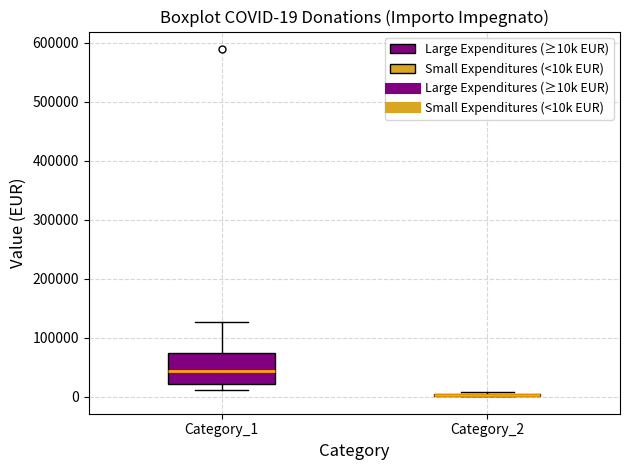

Which box is the tallest, from its lower edge to its upper edge?

Category_1